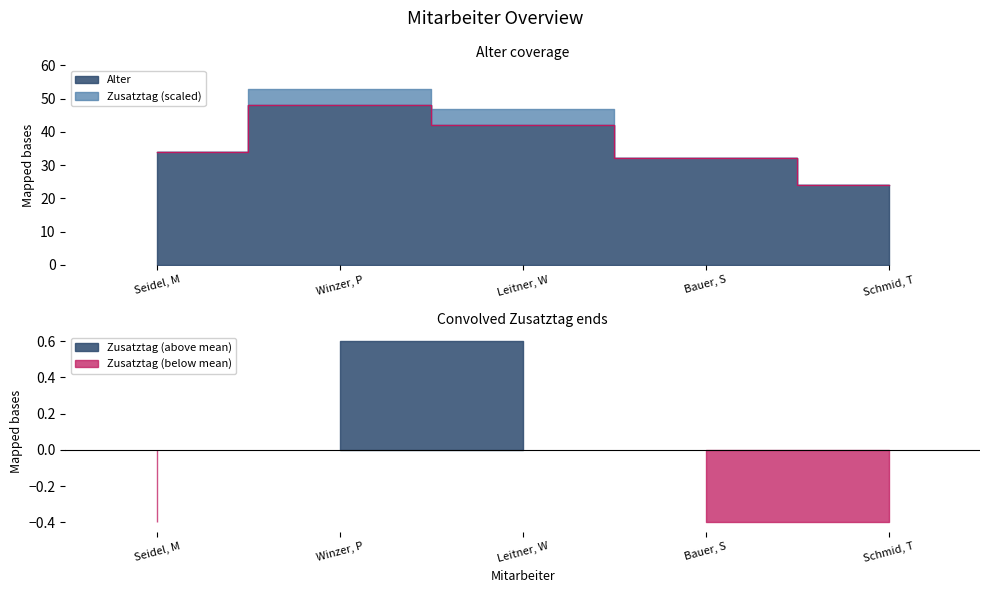

True or false: the data shows 60 at Leitner, W.

False